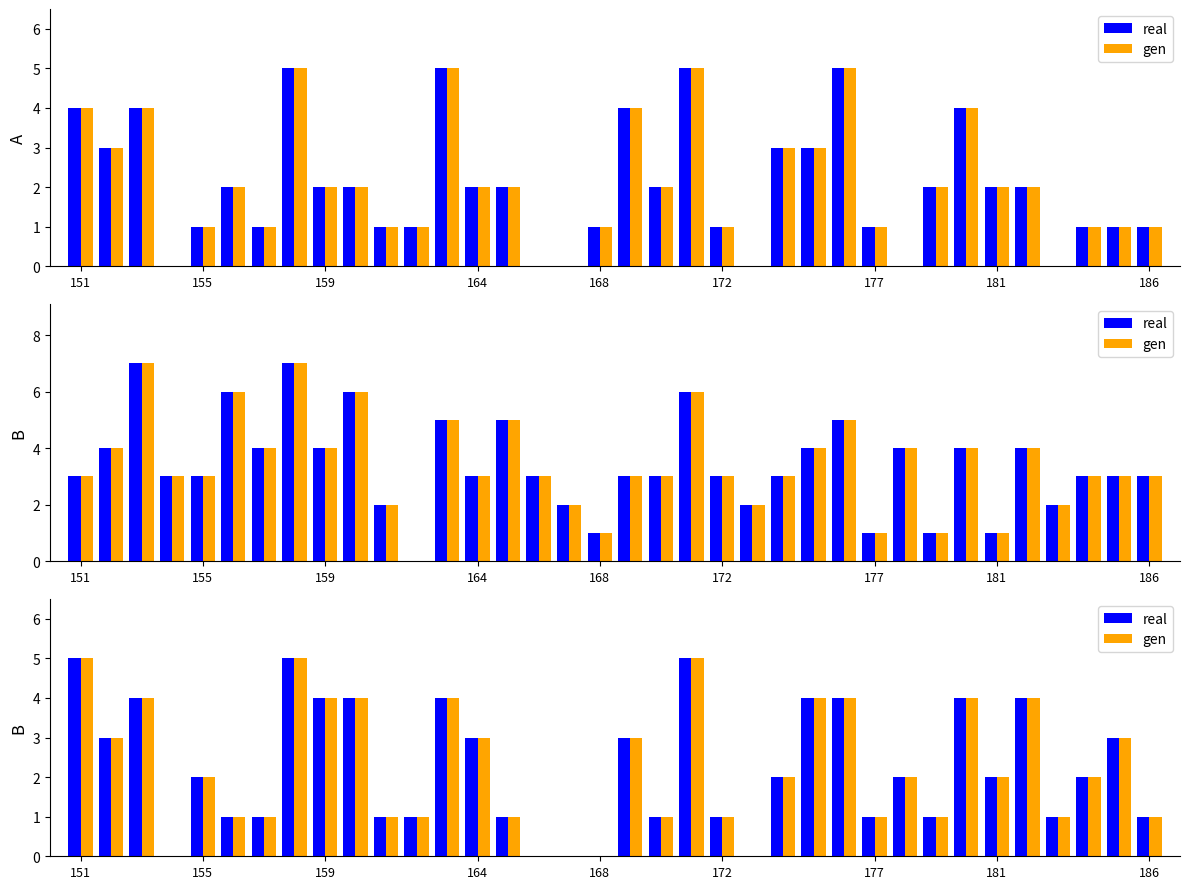

Which series has the largest range (max minus min)?

real